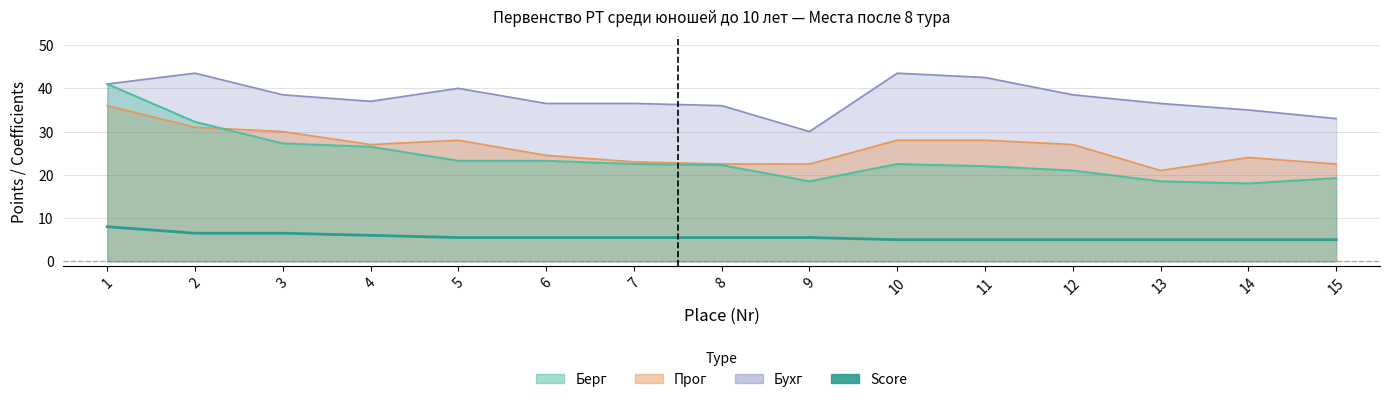

At which category does the chart reach its minimum across all series?

10